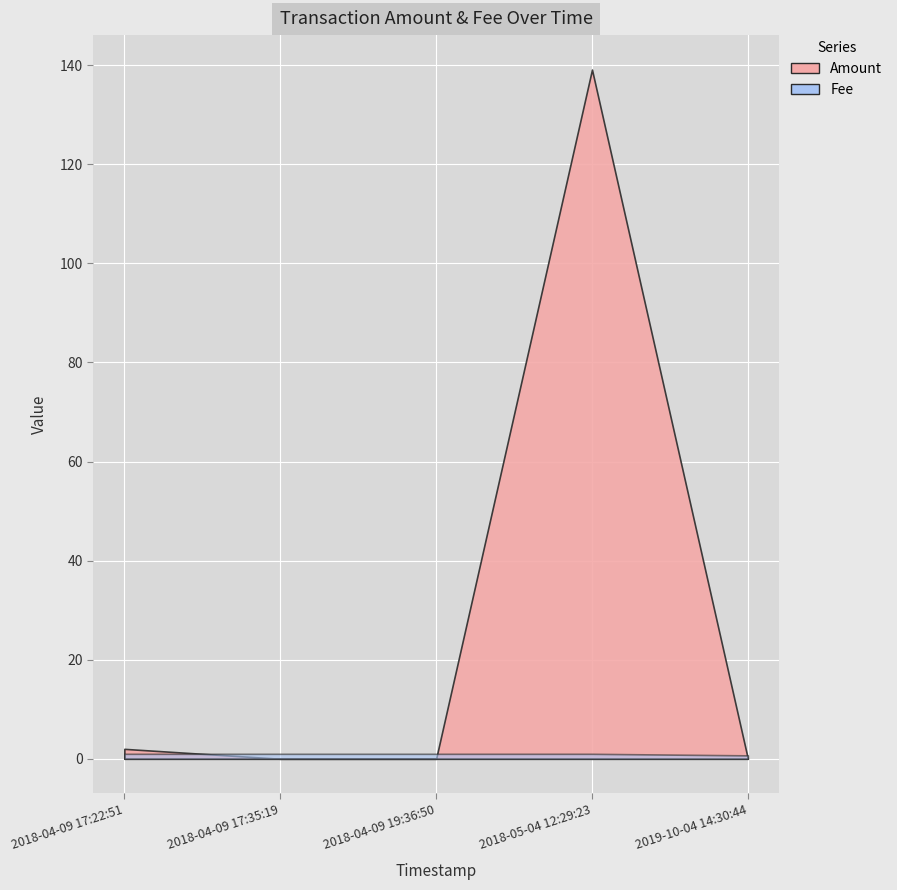

How many times do Amount and Fee cross each other?

3